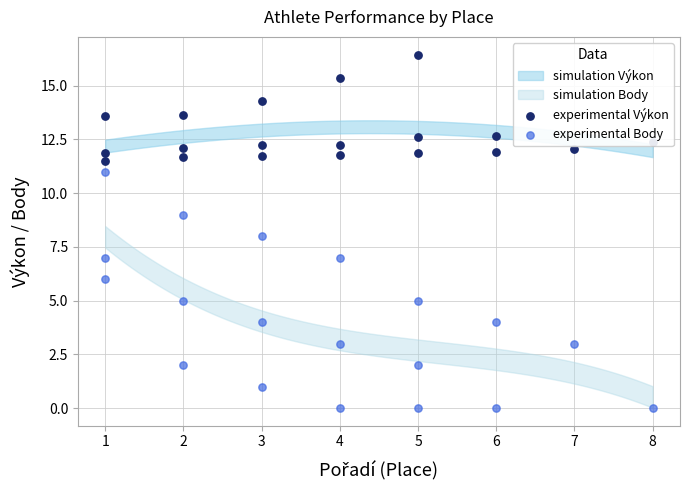

Is the value of experimental Body at 7 greater than the value of experimental Výkon at 1?

No